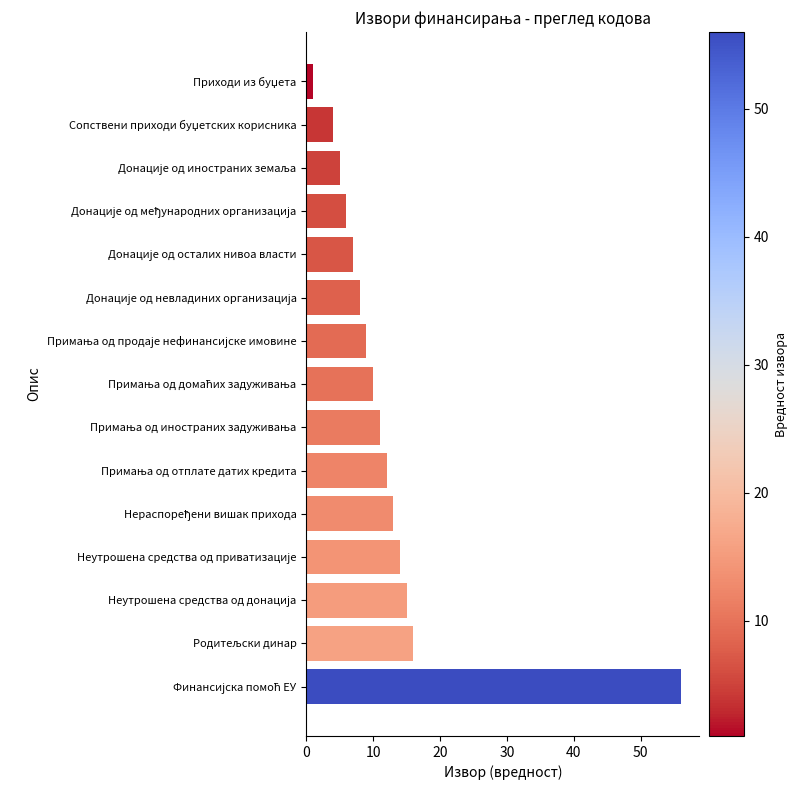

Reading top to bottom, extract all data points from this chart.

1	4	5	6	7	8	9	10	11	12	13	14	15	16	56